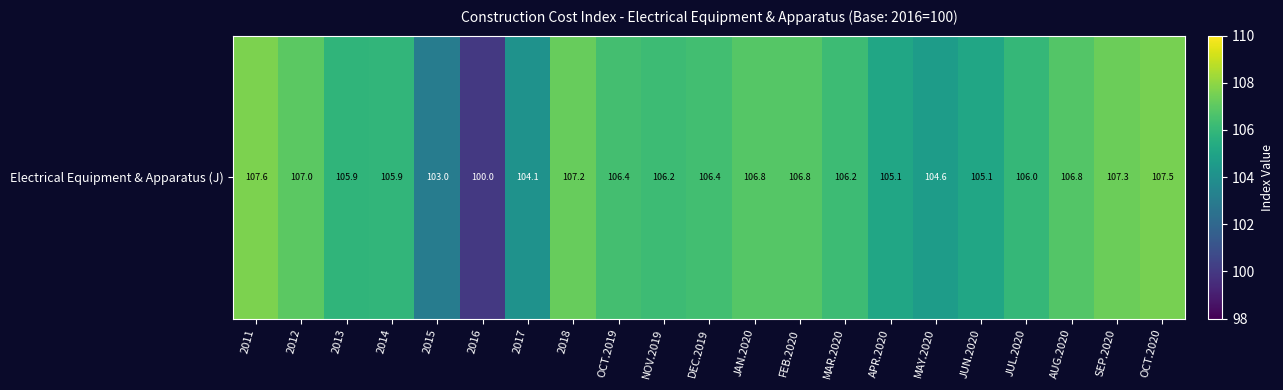

What is the maximum value shown in the chart?

107.6